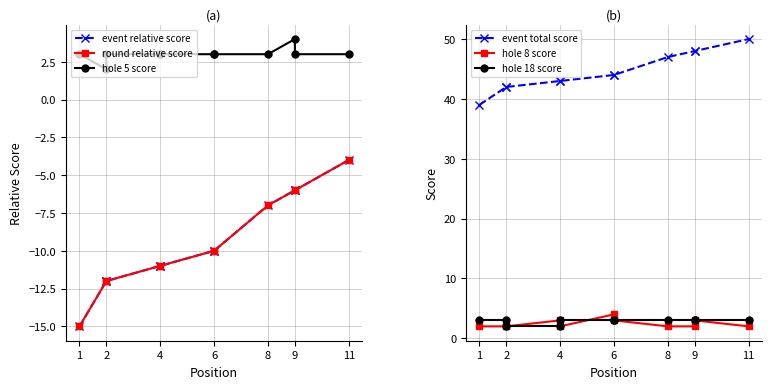

What is the average value of the round relative score series?

-9